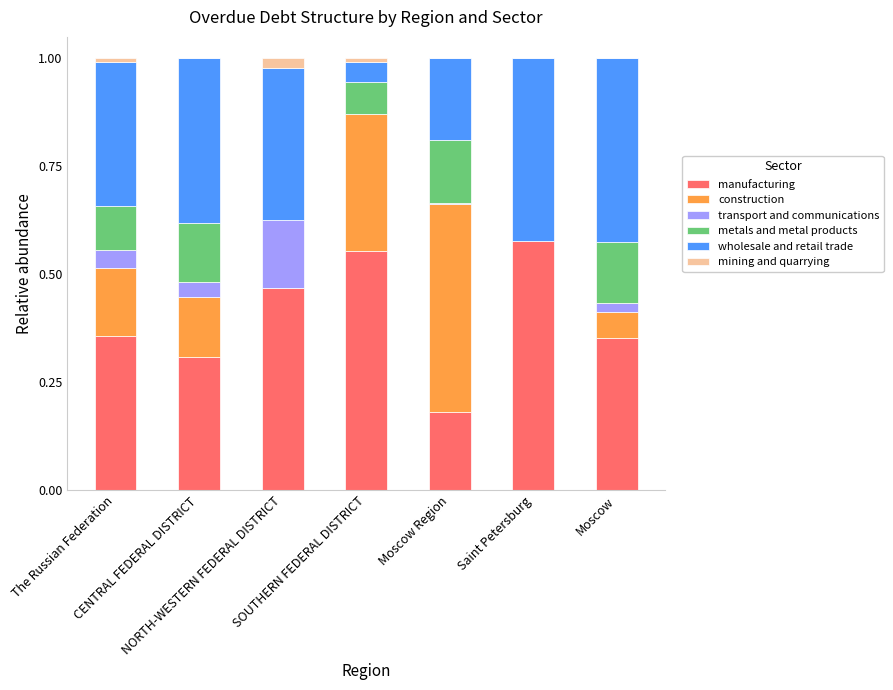

Are the bars grouped side by side (vs. stacked)?

No